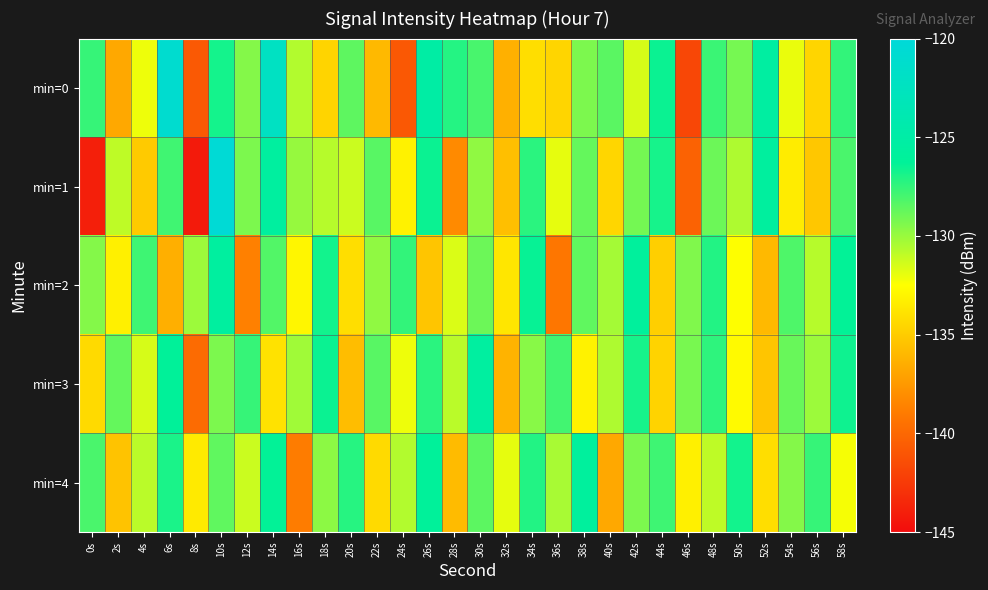

Reading right to left, list all the values displayed in this chart.

min=0: 58s=-127.5	56s=-134.5	54s=-132.0	52s=-125.4	50s=-129.2	48s=-127.7	46s=-141.8	44s=-126.5	42s=-131.5	40s=-128.5	38s=-129.3	36s=-134.5	34s=-134.1	32s=-136.3	30s=-128.0	28s=-127.2	26s=-125.1	24s=-140.9	22s=-135.9	20s=-128.6	18s=-134.6	16s=-130.6	14s=-122.2	12s=-129.5	10s=-126.8	8s=-140.8	6s=-121.0	4s=-132.1	2s=-136.7	0s=-127.6
min=1: 58s=-128.1	56s=-135.2	54s=-133.4	52s=-125.7	50s=-130.5	48s=-128.9	46s=-140.3	44s=-126.8	42s=-129.1	40s=-134.5	38s=-128.7	36s=-131.9	34s=-127.3	32s=-135.6	30s=-129.8	28s=-138.2	26s=-126.5	24s=-133.1	22s=-128.4	20s=-131.2	18s=-130.7	16s=-129.9	14s=-125.6	12s=-129.3	10s=-120.3	8s=-144.2	6s=-127.8	4s=-135.1	2s=-130.9	0s=-144.0
min=2: 58s=-126.3	56s=-130.7	54s=-128.2	52s=-135.9	50s=-132.5	48s=-127.1	46s=-129.4	44s=-134.8	42s=-125.9	40s=-130.3	38s=-128.6	36s=-139.2	34s=-126.4	32s=-133.7	30s=-128.9	28s=-131.6	26s=-135.3	24s=-127.5	22s=-129.8	20s=-134.1	18s=-126.7	16s=-132.9	14s=-128.3	12s=-138.7	10s=-125.6	8s=-130.1	6s=-136.4	4s=-127.8	2s=-133.2	0s=-129.5
min=3: 58s=-126.6	56s=-130.1	54s=-128.8	52s=-135.3	50s=-132.7	48s=-127.4	46s=-129.2	44s=-134.6	42s=-126.8	40s=-130.5	38s=-133.1	36s=-127.9	34s=-129.6	32s=-136.2	30s=-125.5	28s=-130.8	26s=-127.3	24s=-132.1	22s=-128.4	20s=-135.7	18s=-126.5	16s=-130.2	14s=-133.9	12s=-127.6	10s=-129.3	8s=-139.8	6s=-126.2	4s=-131.5	2s=-128.7	0s=-134.3
min=4: 58s=-132.3	56s=-127.6	54s=-129.5	52s=-134.1	50s=-126.7	48s=-130.9	46s=-133.2	44s=-127.8	42s=-129.3	40s=-136.7	38s=-125.8	36s=-130.4	34s=-127.1	32s=-131.9	30s=-128.5	28s=-135.8	26s=-126.1	24s=-130.6	22s=-134.3	20s=-127.2	18s=-129.7	16s=-138.9	14s=-126.3	12s=-131.2	10s=-128.6	8s=-133.5	6s=-126.9	4s=-130.8	2s=-135.4	0s=-128.1